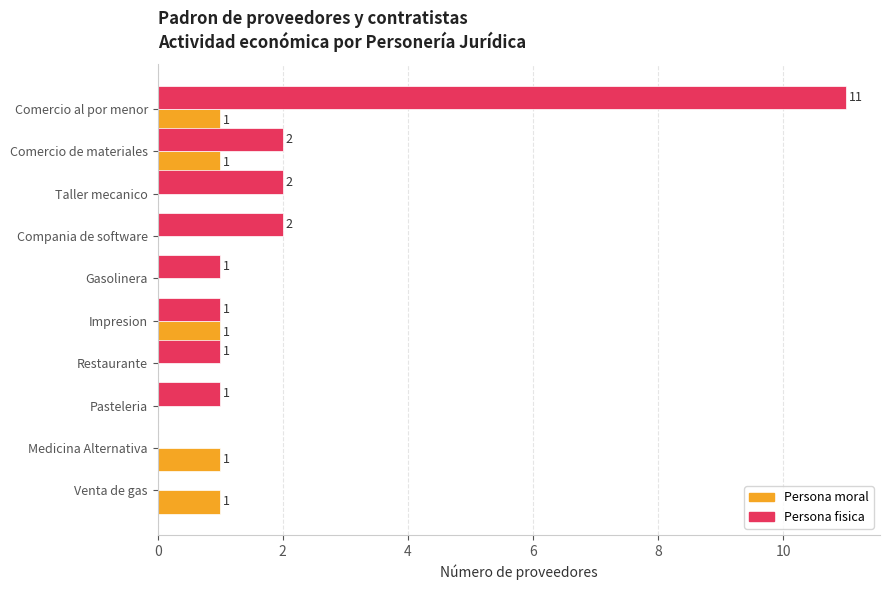

Is it true that Persona fisica equals 2 at Taller mecanico?

True